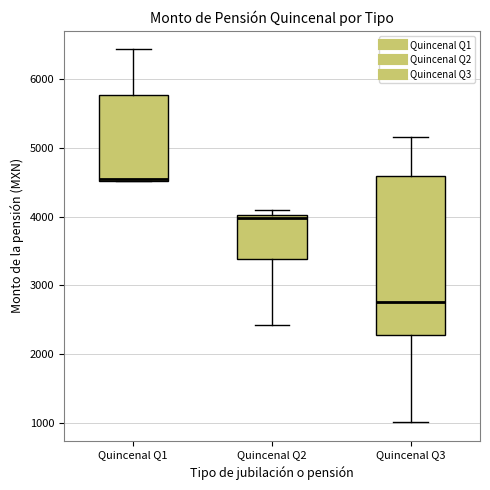

Reading left to right, transcribe this box plot: for each box, give where its median line is, the range the box spans, and where its two whiskers end, as read against the y-axis. The values are not printed on the chart, so give them approximately, as read against the axis.

Quincenal Q1: median 4600, box 4500 to 5800, whiskers 4500 to 6400
Quincenal Q2: median 4000 (just below the box's upper edge), box 3400 to 4000, whiskers 2400 to 4100
Quincenal Q3: median 2800, box 2300 to 4600, whiskers 1000 to 5200